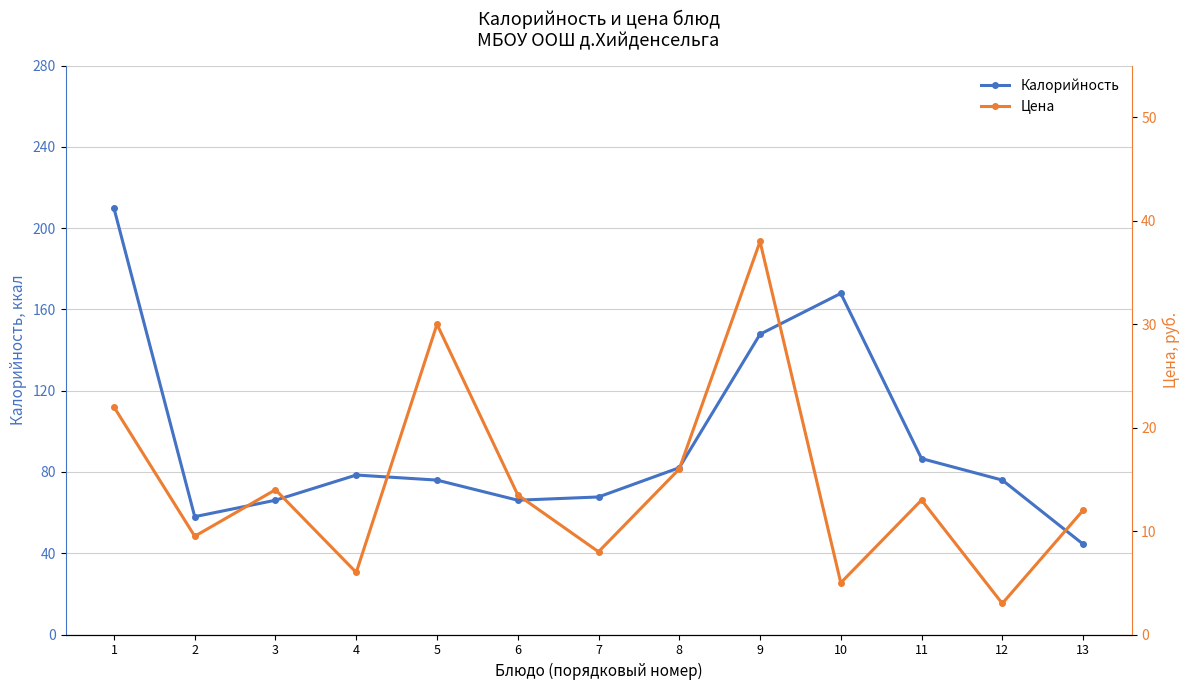

The Цена series shows 1.9 at 4. True or false?

False